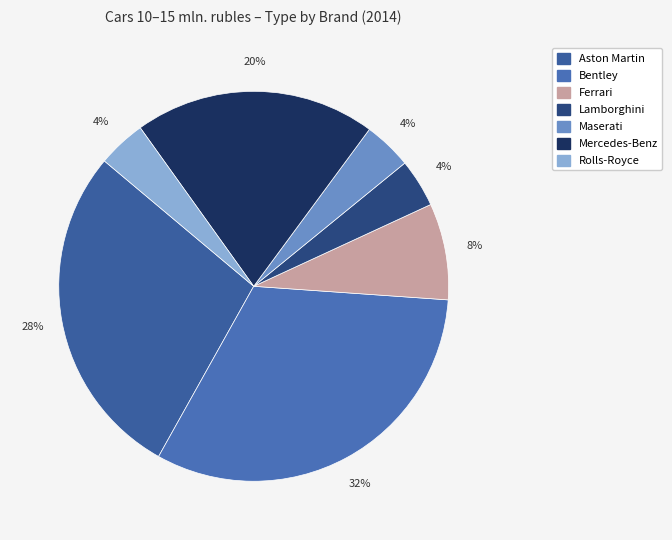

To the nearest percent, what is the average slice percentage?

14%